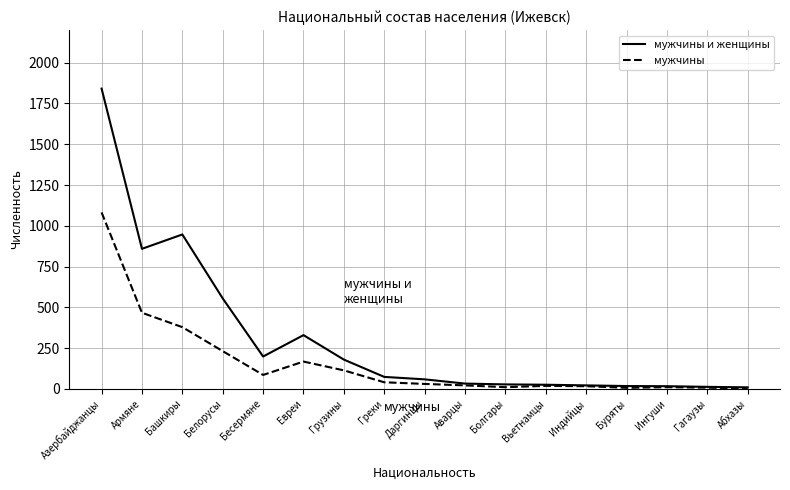

How many categories are shown in the chart?

17